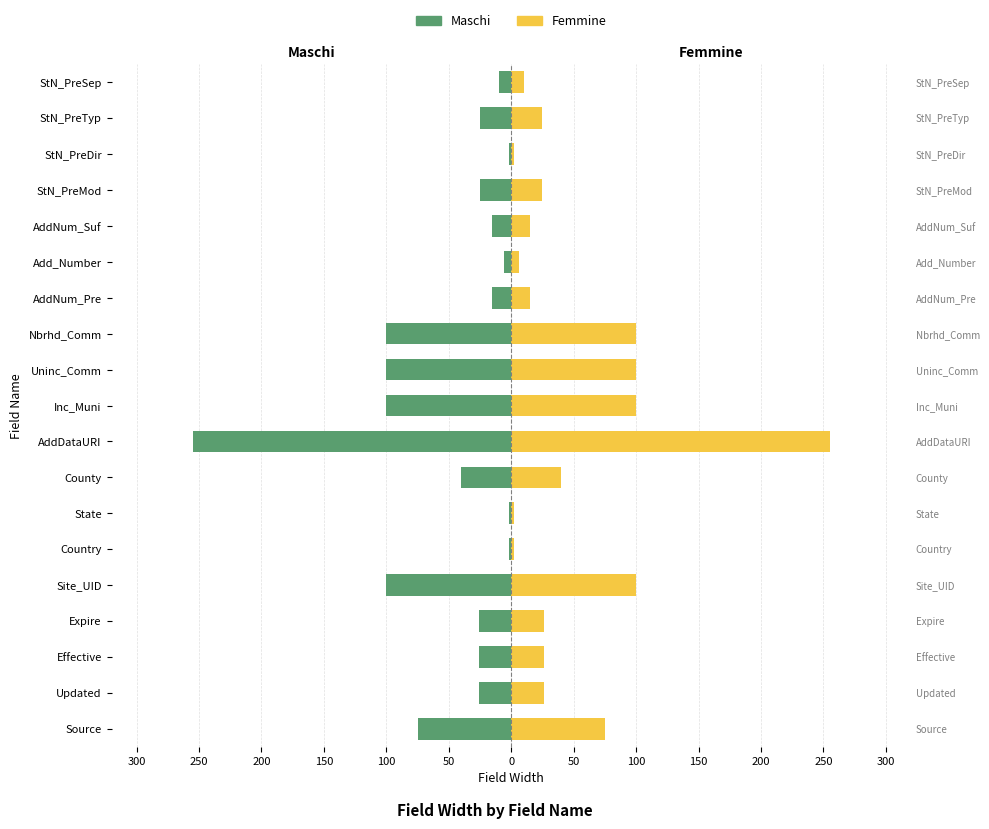

List the series in order of their overall mean, lowest first.

Maschi, Femmine